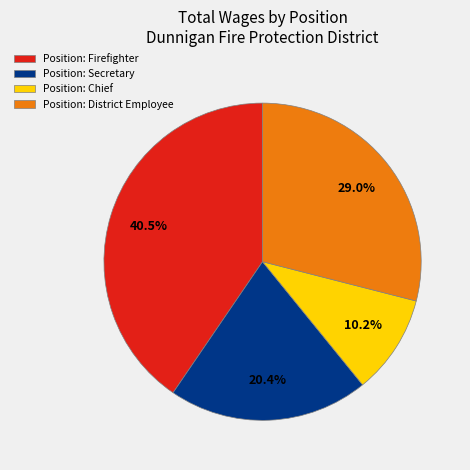

What portion of the pie excludes Position: Secretary?

79.6%